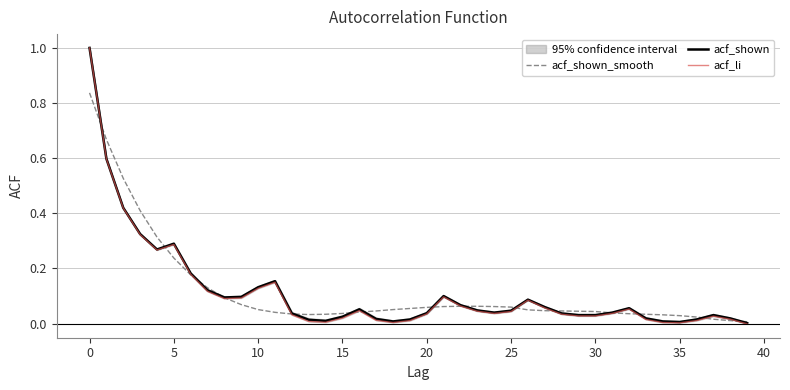

Which series has the largest range (max minus min)?

acf_li